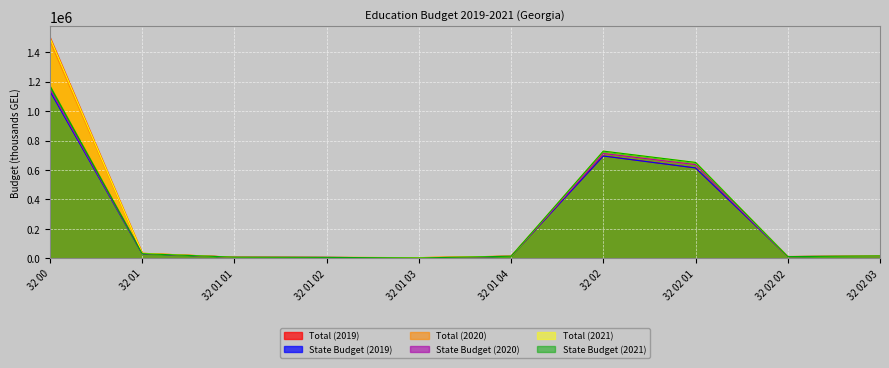

Does the chart display data point markers on the line(s)?

No